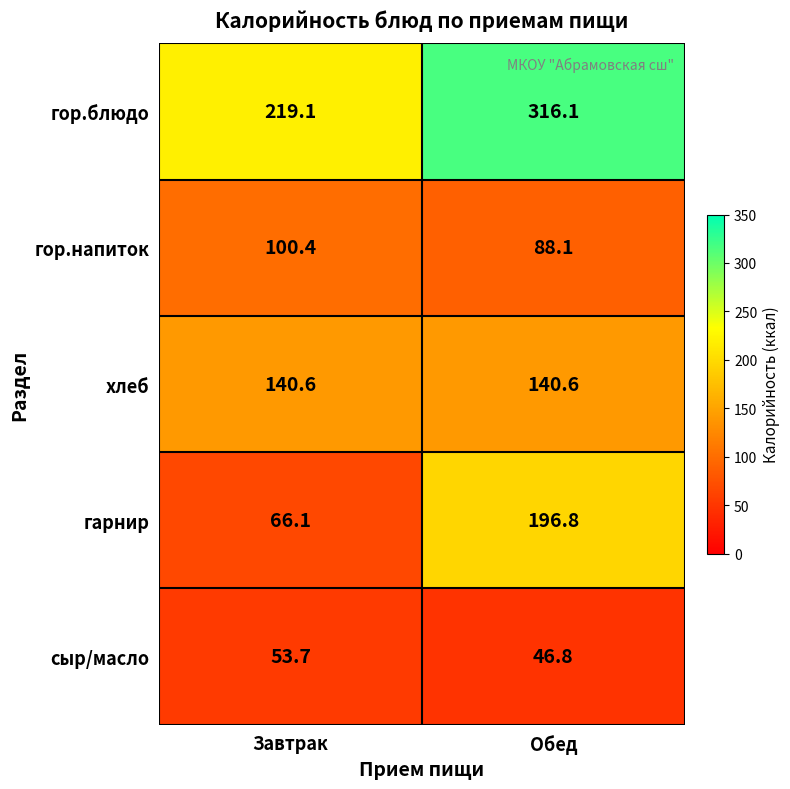

What is the total value across all series at Обед?

788.4